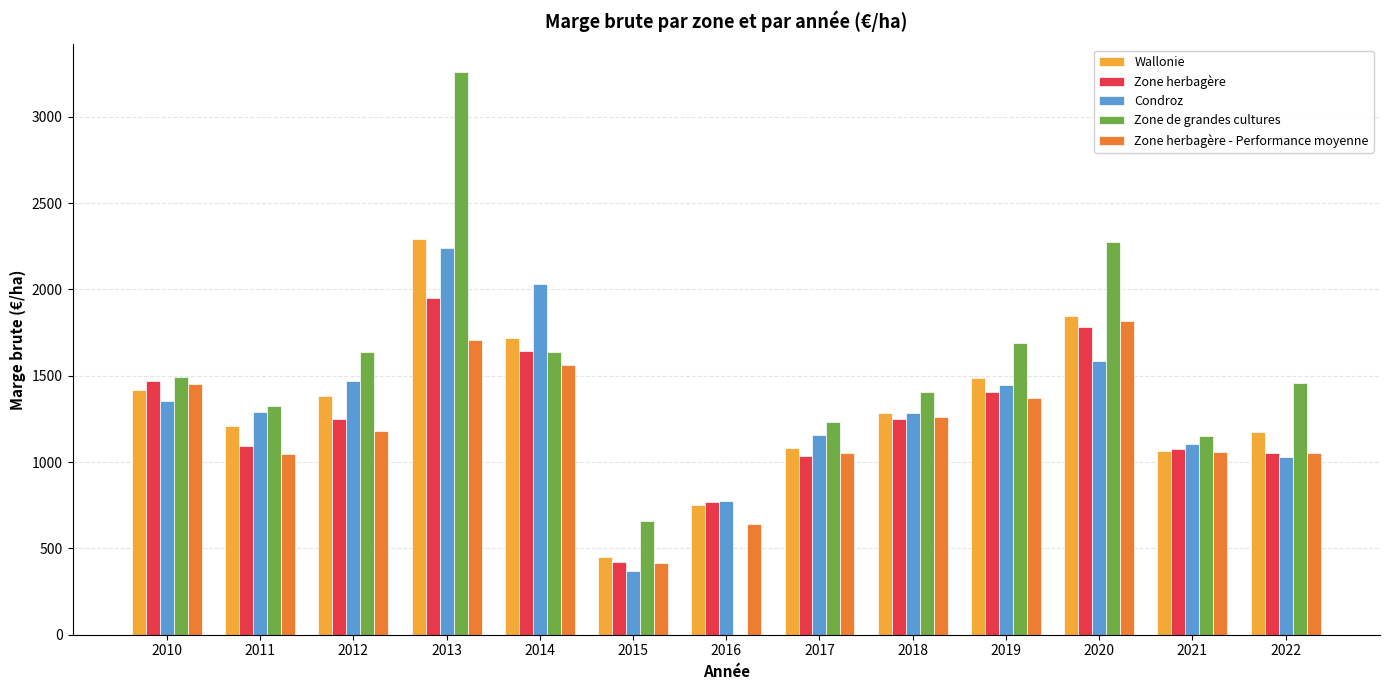

The value of Condroz at 2022 is 1706.8. True or false?

False